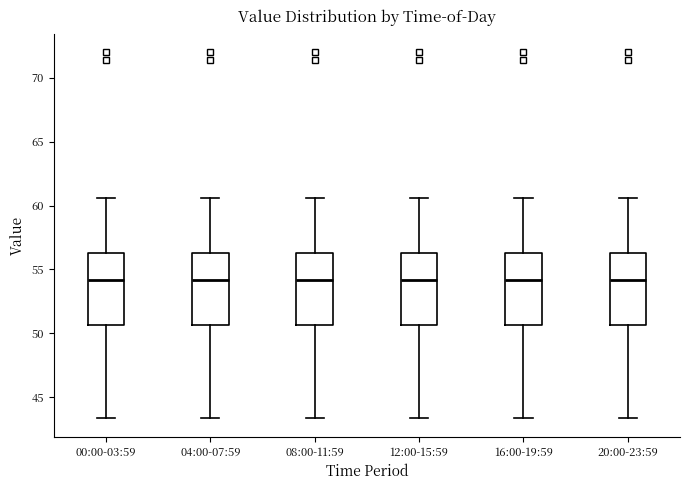

Where does the median line of the box for 08:00-11:59 sit on the y-axis? The values are not printed on the chart, so give them approximately, as read against the axis.

54.0